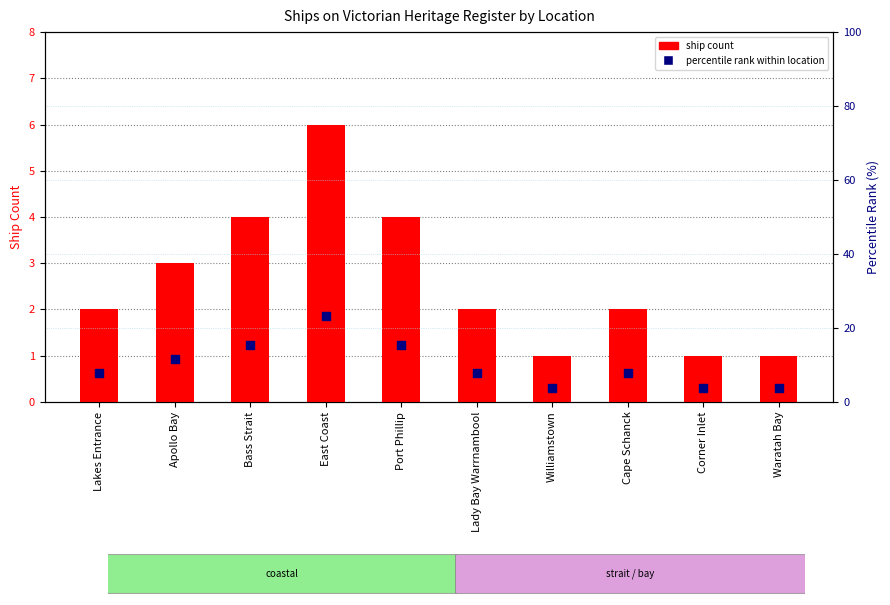

Which series has the largest total across all categories?

percentile rank within location